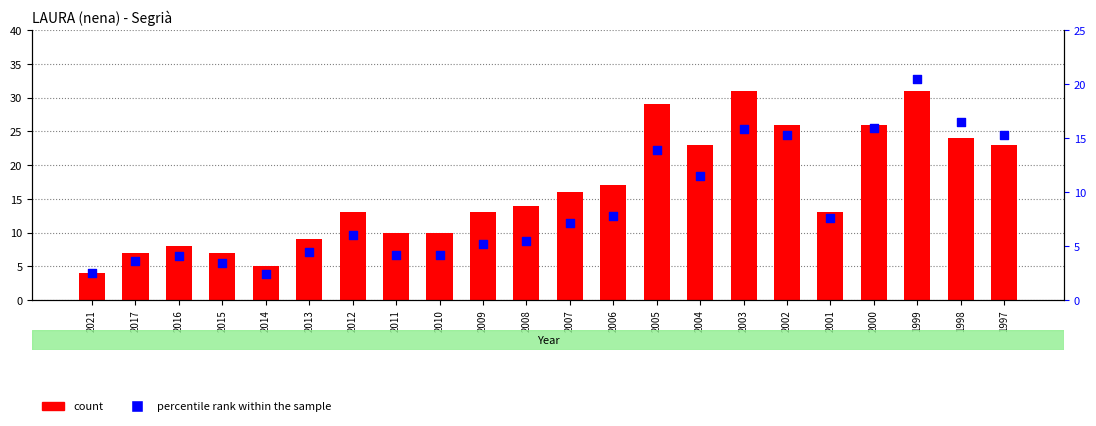

Which series contains the highest Y value?

count